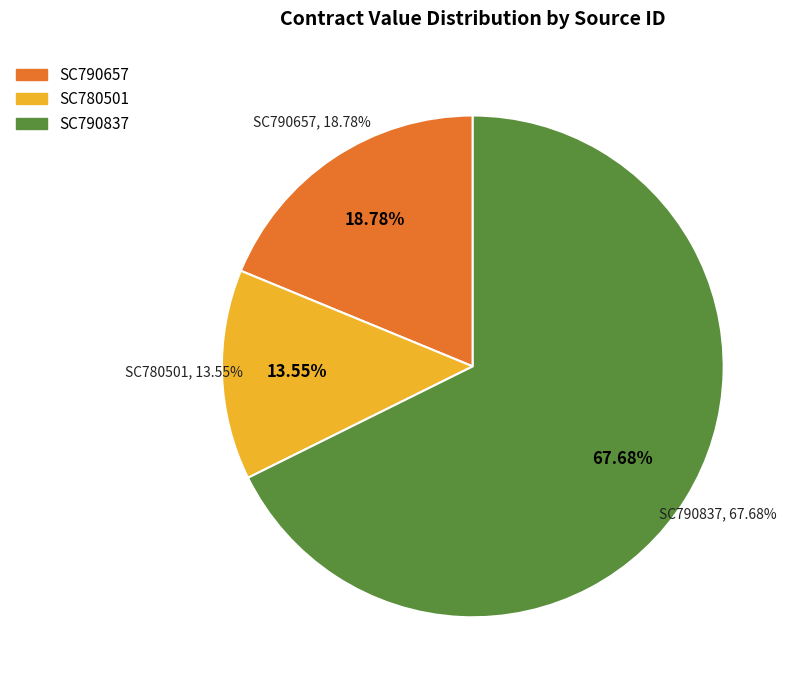

True or false: SC790837 accounts for 68% of the total.

True